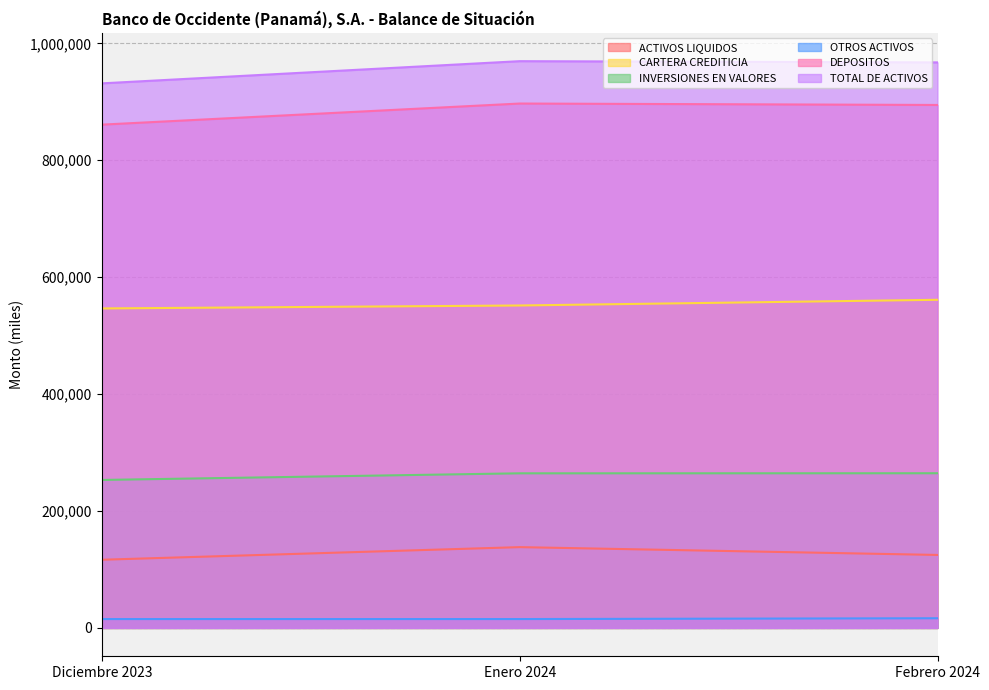

Which series has the largest total across all categories?

TOTAL DE ACTIVOS